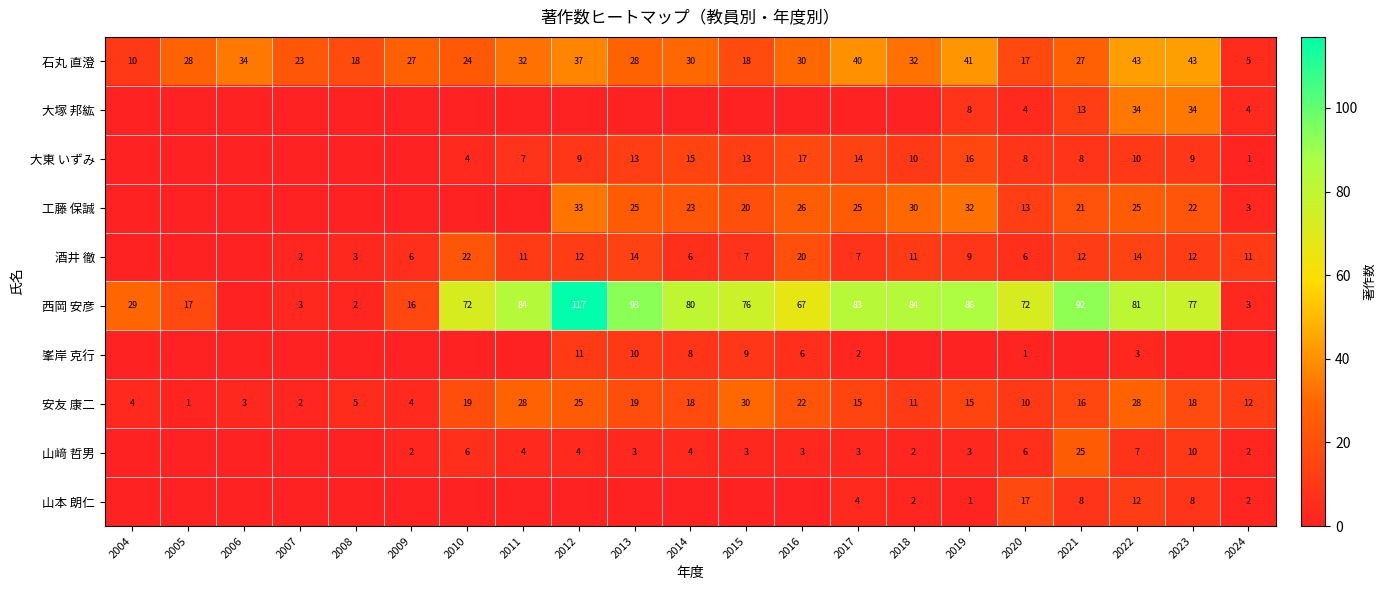

What is the lowest value of the 石丸 直澄 series?

5